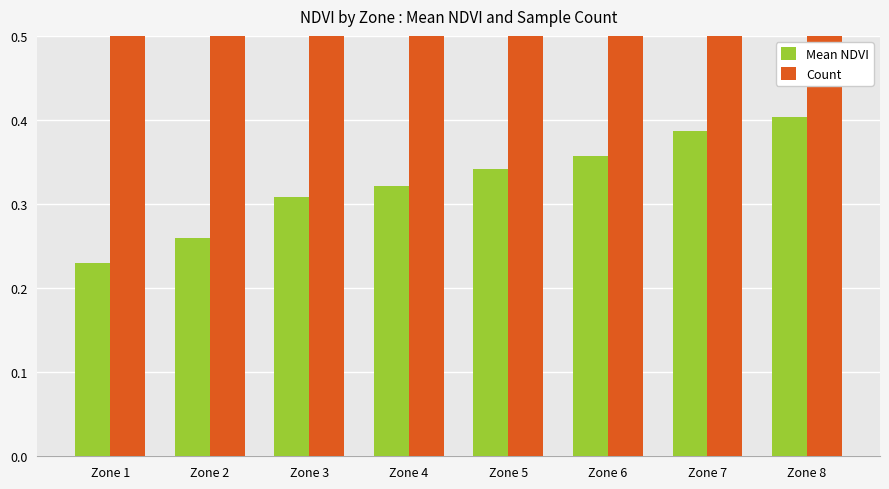

What value does the Mean NDVI series have at Zone 2?

0.3